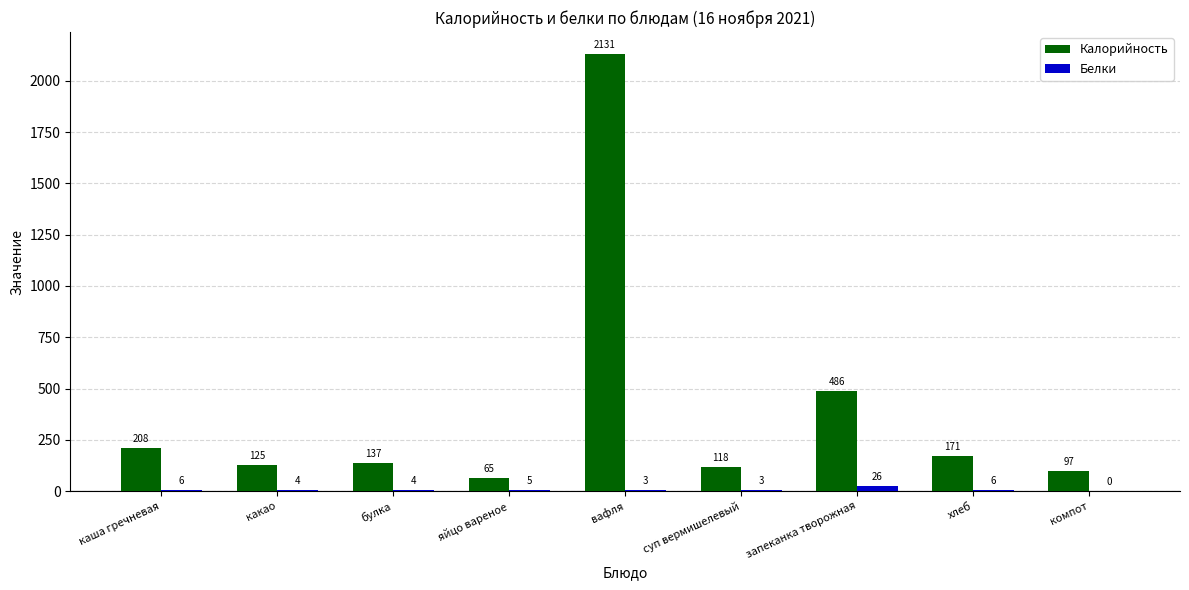

Reading left to right, what are all the values shown in this chart?

Калорийность: 208	125	137	65	2131	118	486	171	97
Белки: 6	4	4	5	3	3	26	6	0